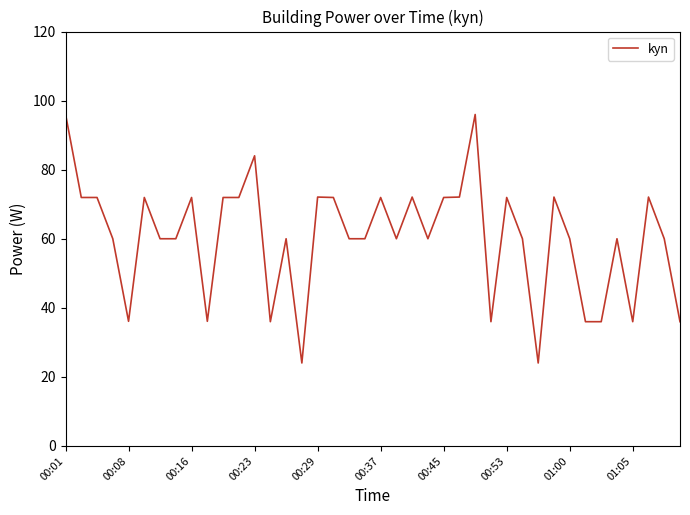

What is the difference between the maximum and minimum values?

72.1